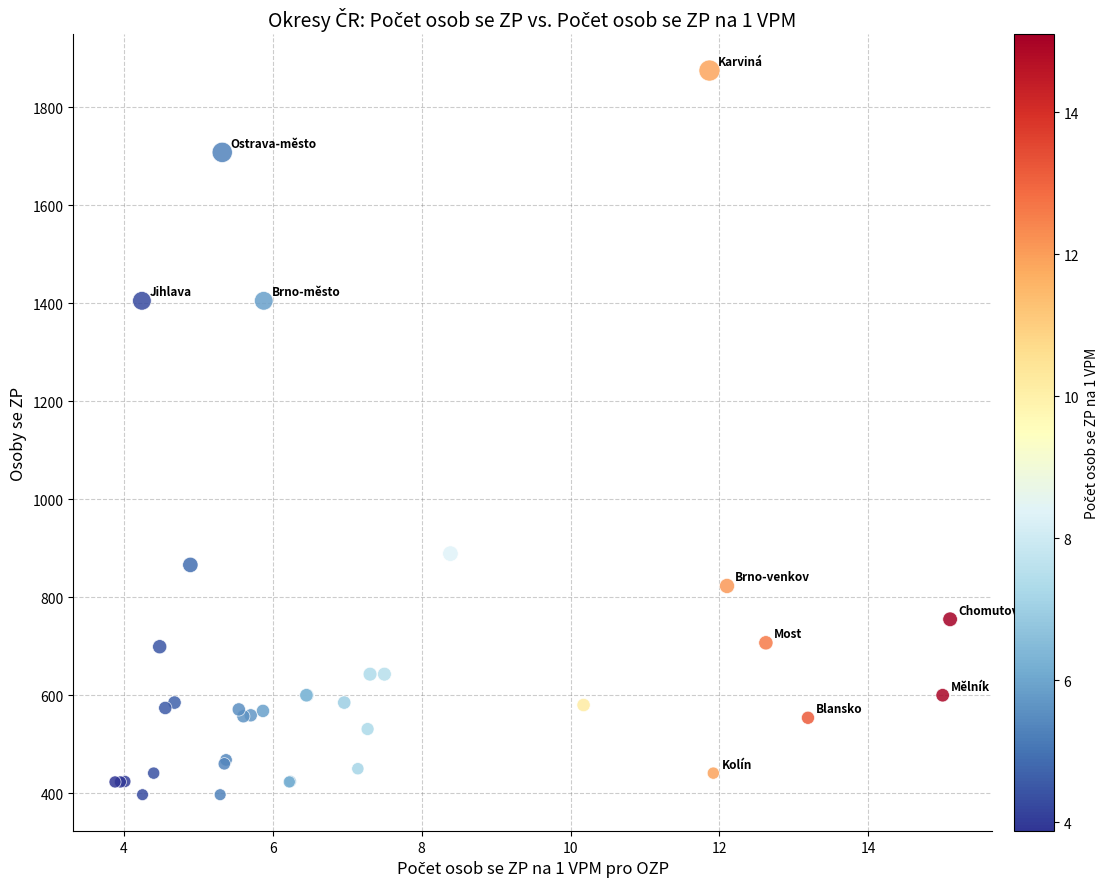

What Y value in the scatter plot is closest to 1136?

889